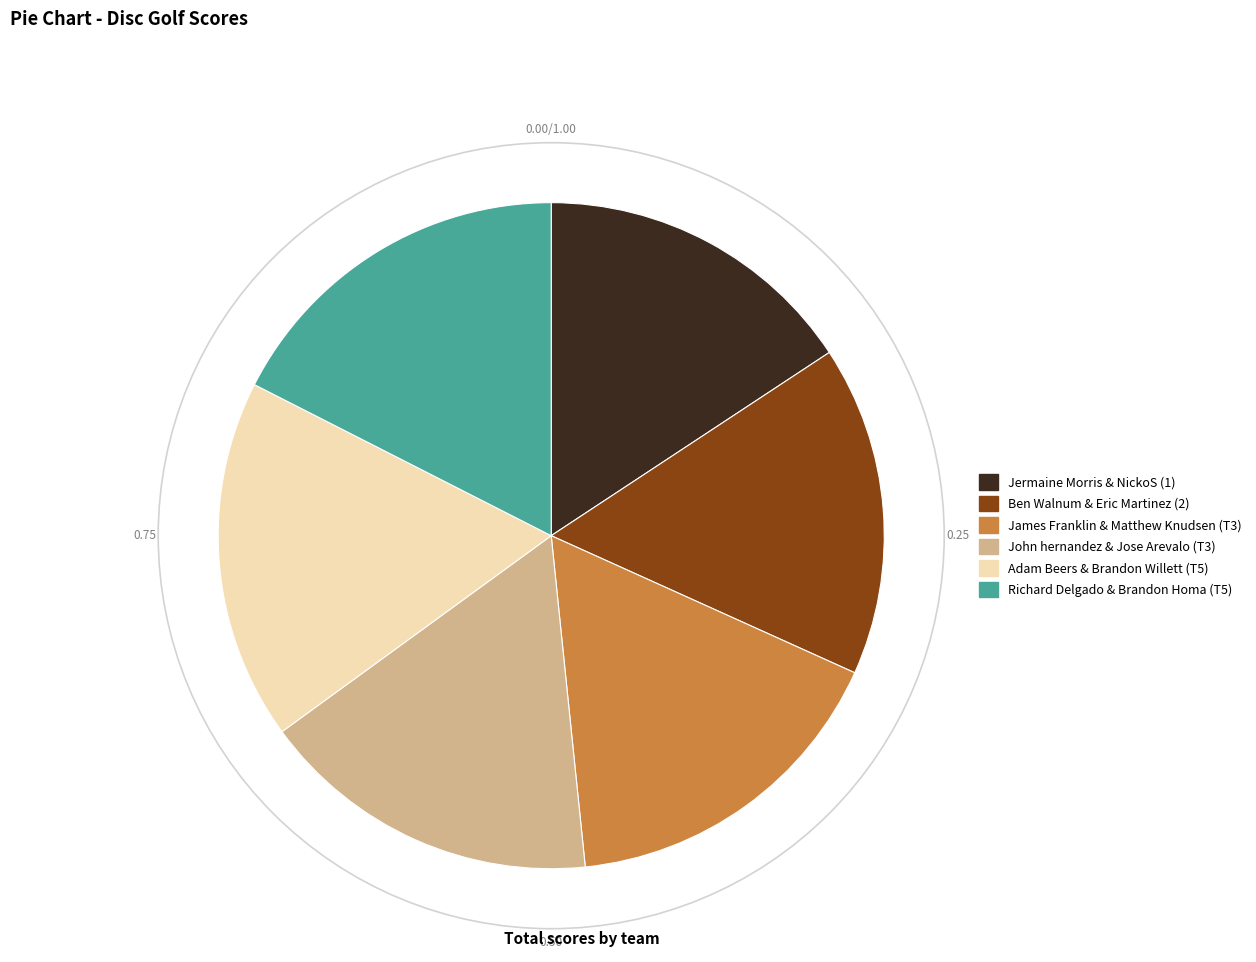

Is the sum of John hernandez & Jose Arevalo (T3) and Adam Beers & Brandon Willett (T5) greater than half?

No